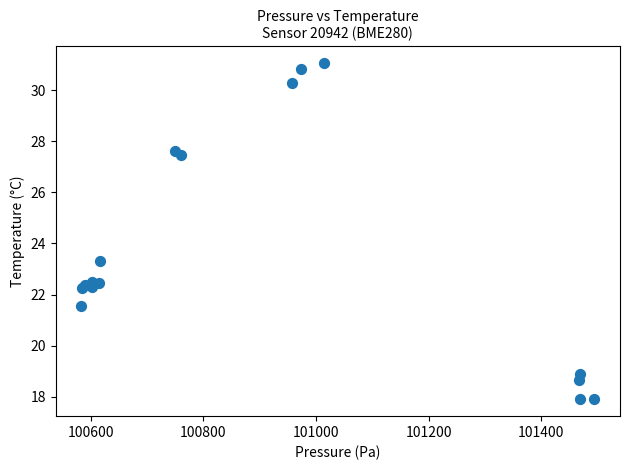

What Y value in the scatter plot is closest to 24?

23.3